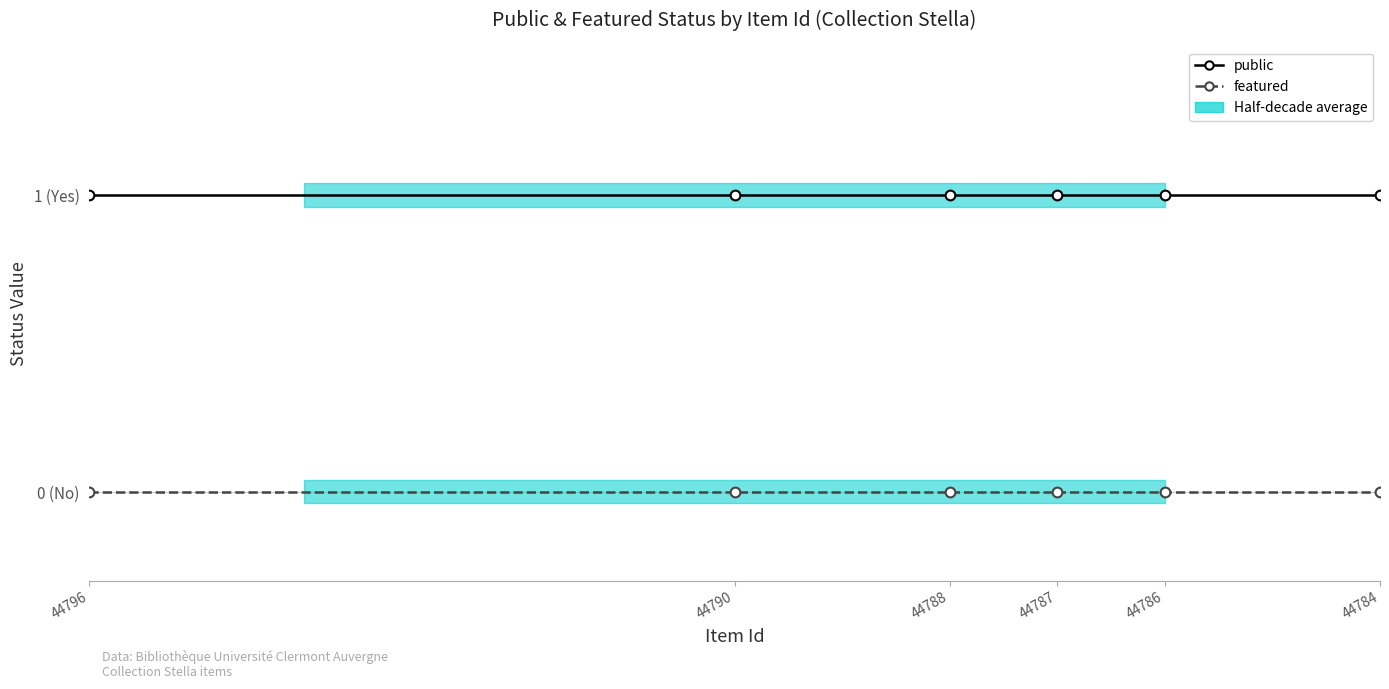

Rank the series at 44796 from highest to lowest value.

public, featured